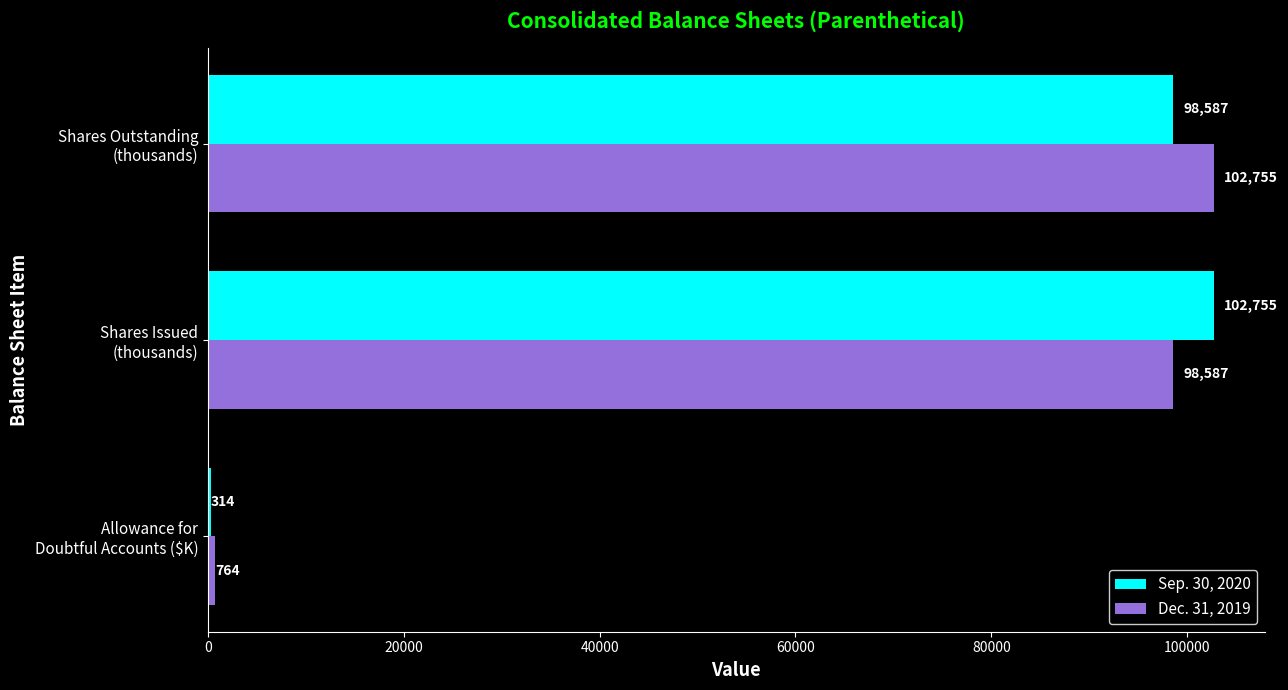

What is the sum of all Dec. 31, 2019 values?

202106